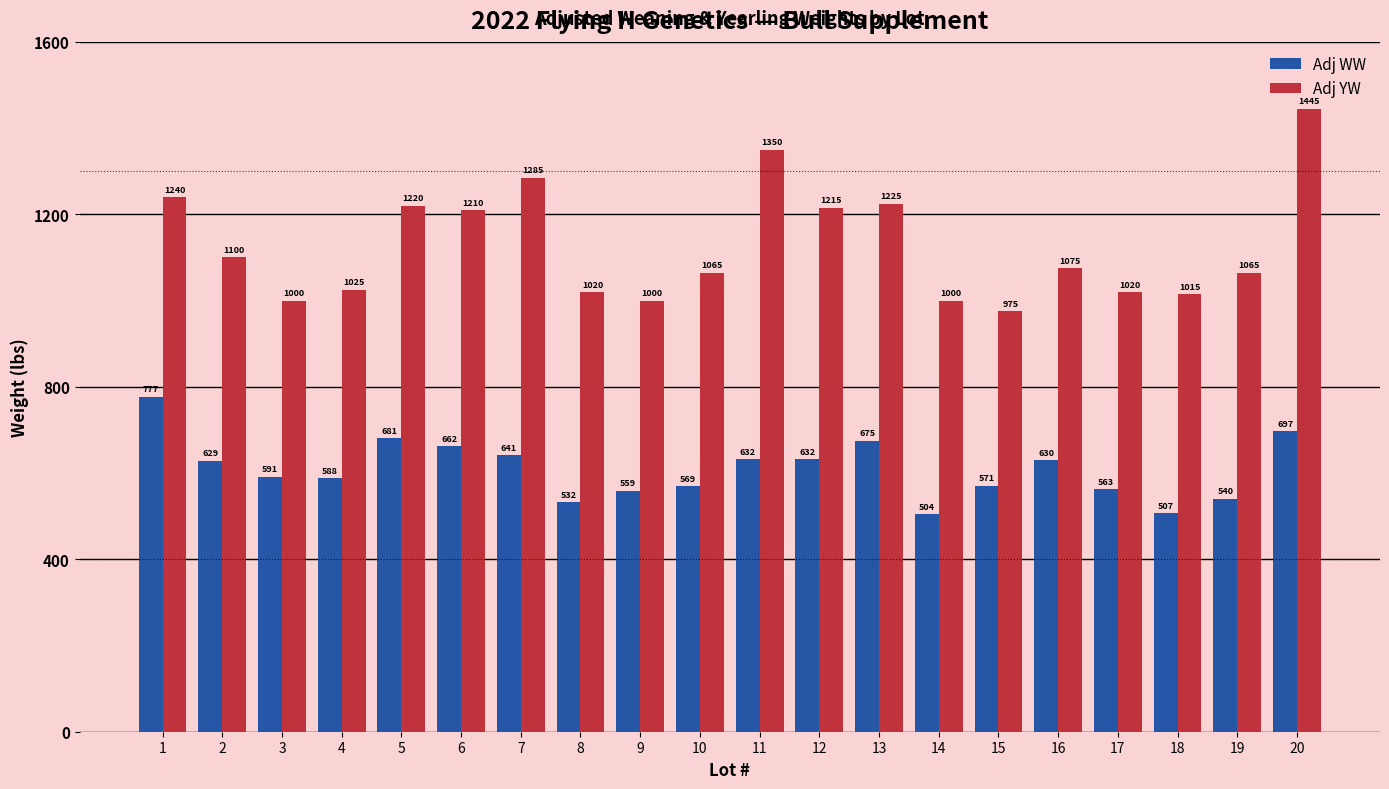

Rank the series by their maximum value, from lowest to highest.

Adj WW, Adj YW